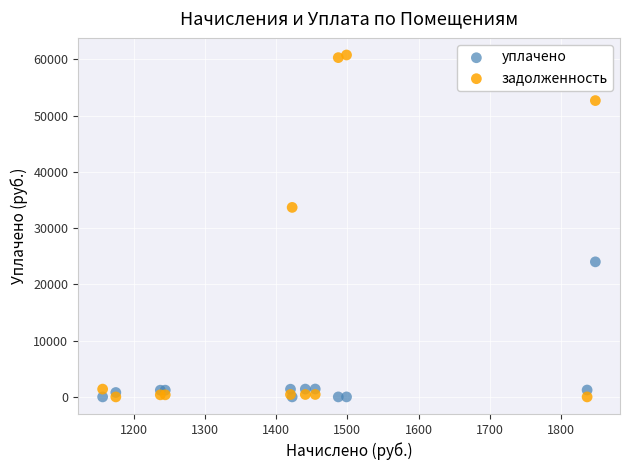

Across all series, what Y value is closest to 30378?

33675.4